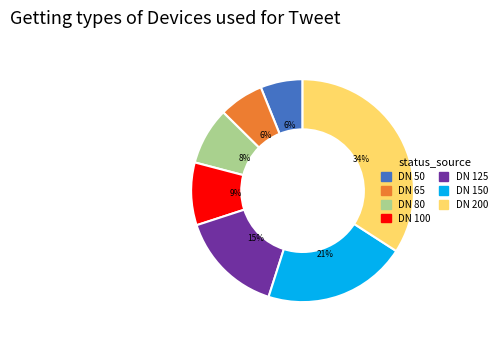

Between DN 65 and DN 80, which is larger?

DN 80